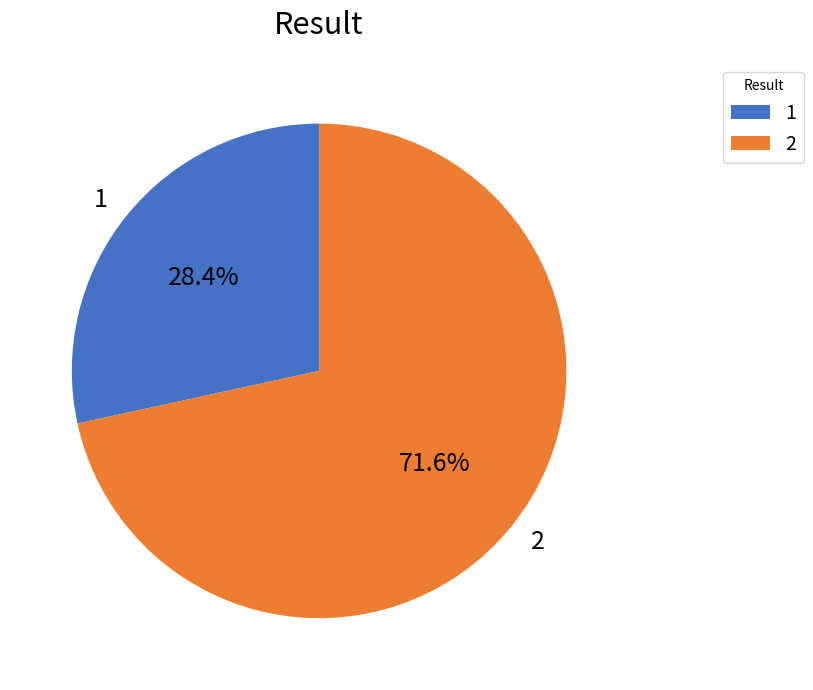

Do 1 and 2 together represent more than half of the pie?

Yes